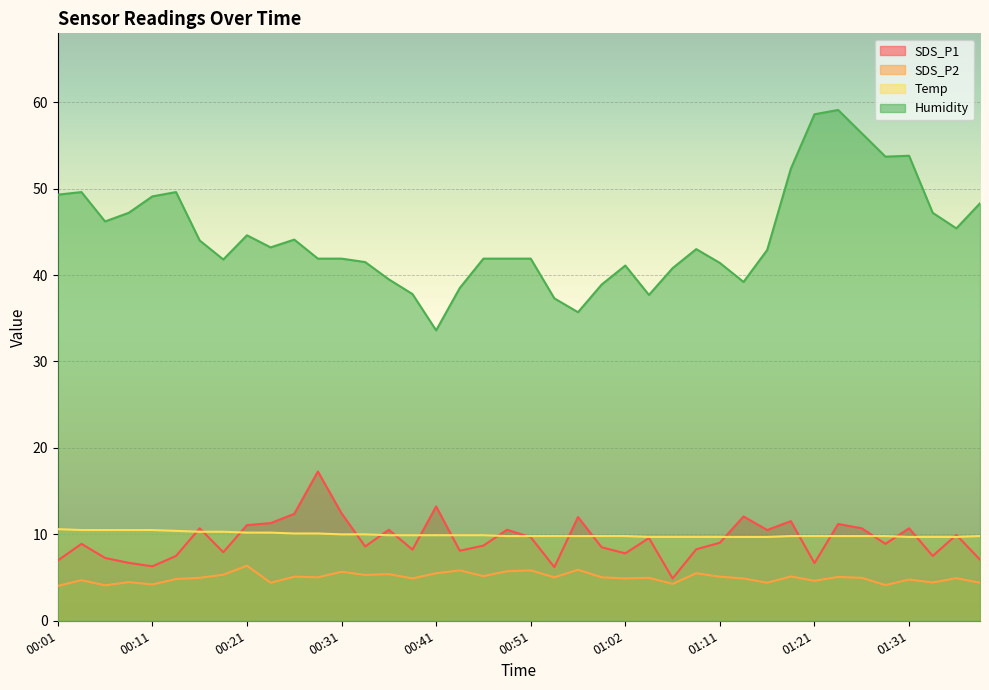

At which label is Humidity closest to 46?

00:06